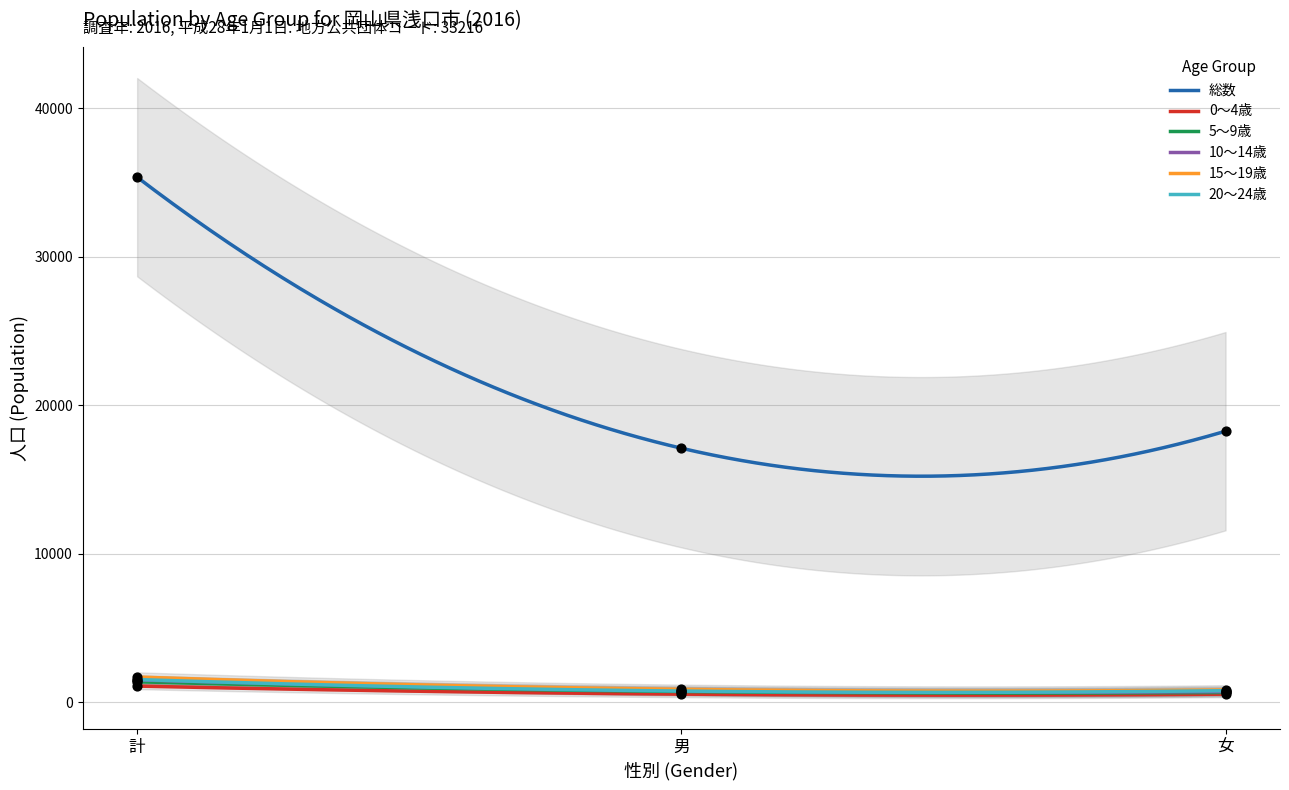

At how many categories does at least one series exceed 31055?

1